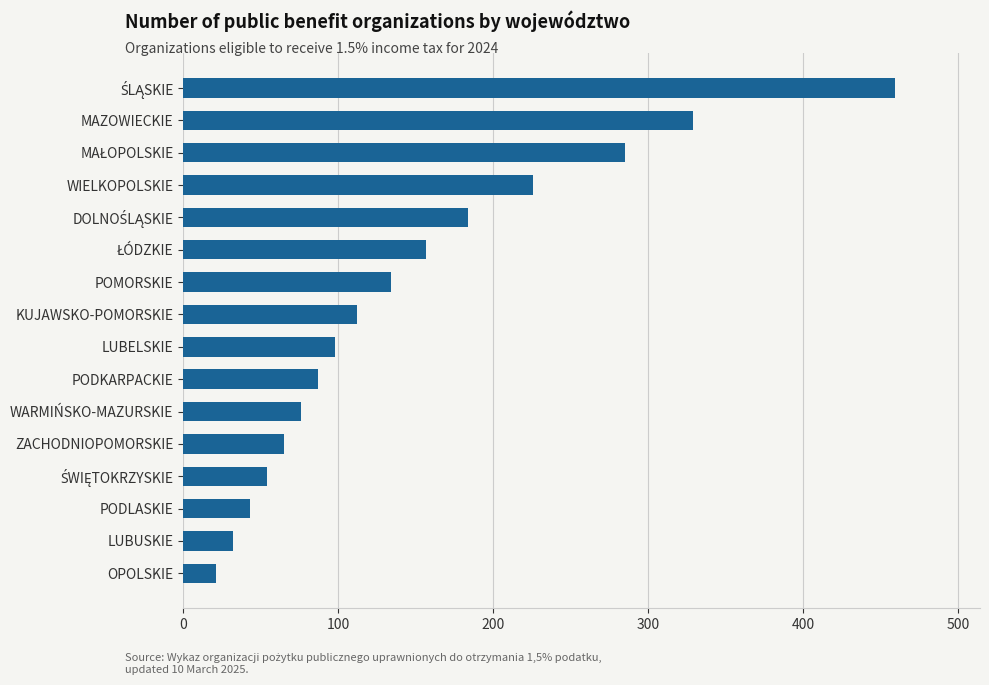

Count the number of data series in this chart.

1